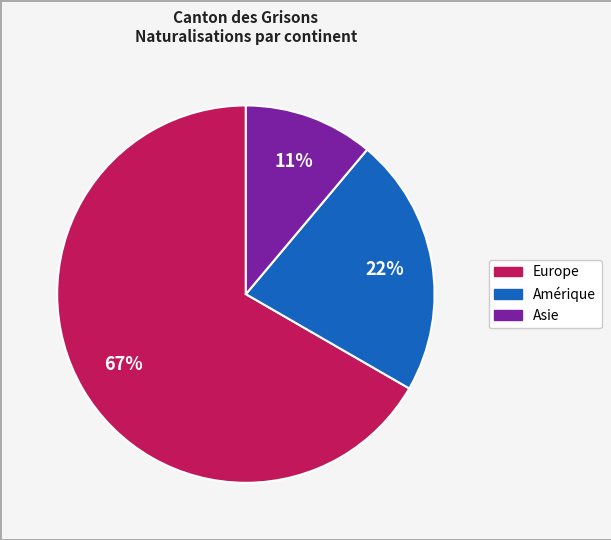

Which category accounts for the majority?

Europe